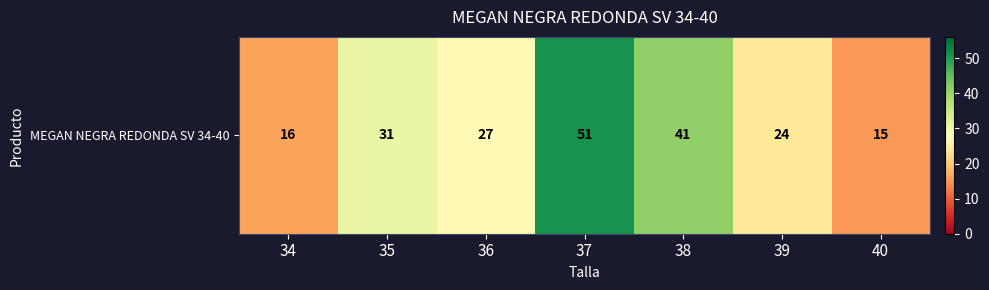

What is the average value?

29